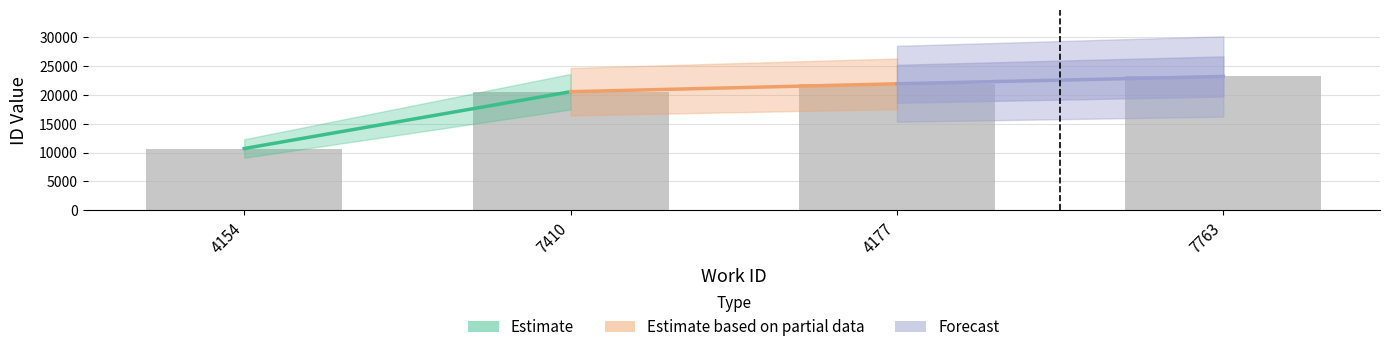

Which has a higher value, 4154 or 7410?

7410